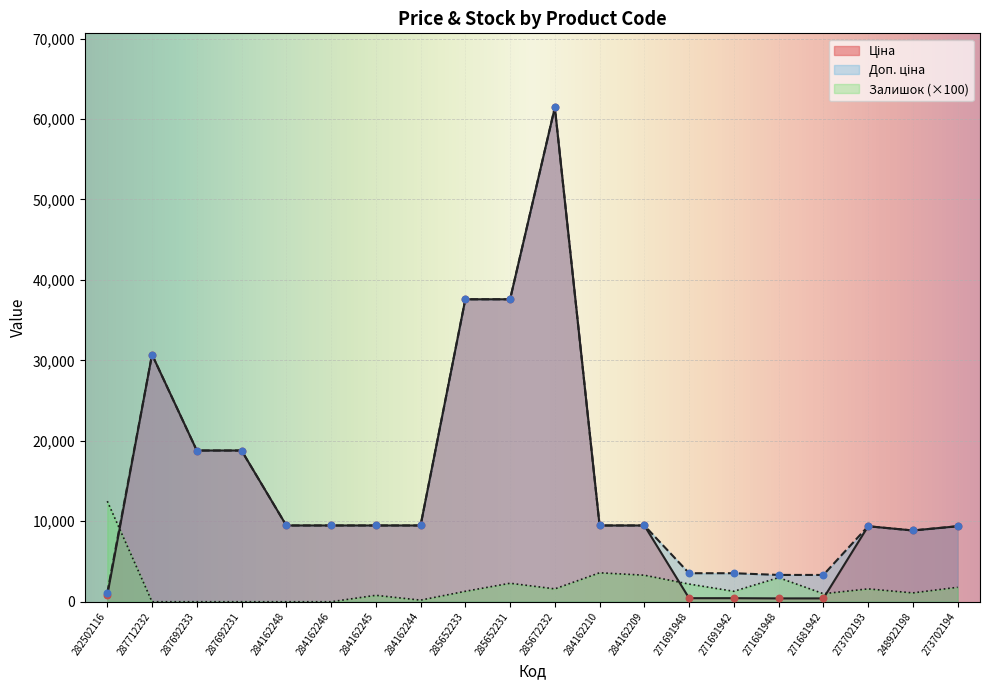

What are all the series names shown in the legend?

Ціна, Доп. ціна, Залишок